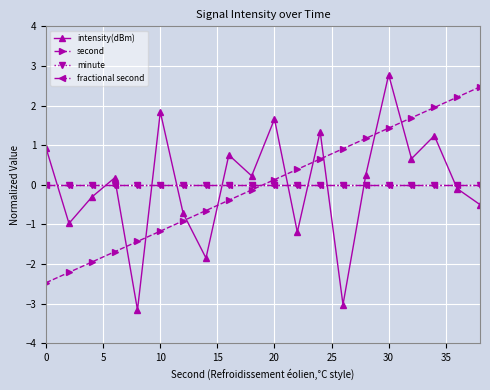

Reading left to right, what are all the values shown in this chart?

intensity(dBm): 0.9	-1.0	-0.3	0.2	-3.2	1.8	-0.7	-1.9	0.8	0.2	1.7	-1.2	1.3	-3.0	0.2	2.8	0.7	1.2	-0.1	-0.5
second: -2.5	-2.2	-2.0	-1.7	-1.4	-1.2	-0.9	-0.7	-0.4	-0.1	0.1	0.4	0.7	0.9	1.2	1.4	1.7	2.0	2.2	2.5
minute: 0.0	0.0	0.0	0.0	0.0	0.0	0.0	0.0	0.0	0.0	0.0	0.0	0.0	0.0	0.0	0.0	0.0	0.0	0.0	0.0
fractional second: 0.0	0.0	0.0	0.0	0.0	0.0	0.0	0.0	0.0	0.0	0.0	0.0	0.0	0.0	0.0	0.0	0.0	0.0	0.0	0.0